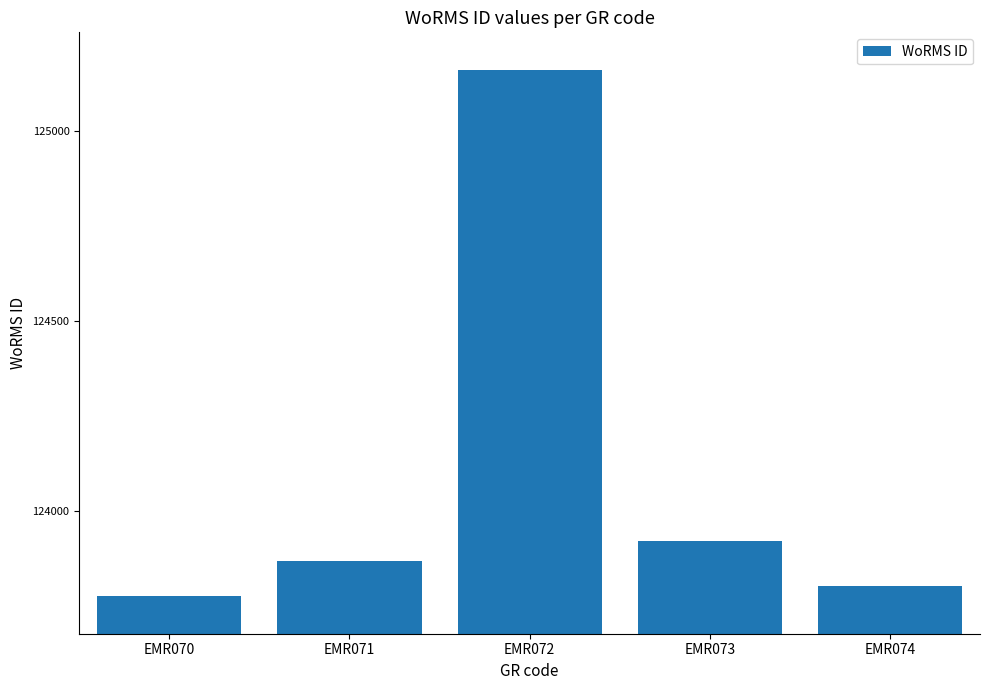

Rank the categories by value from highest to lowest.

EMR072, EMR073, EMR071, EMR074, EMR070